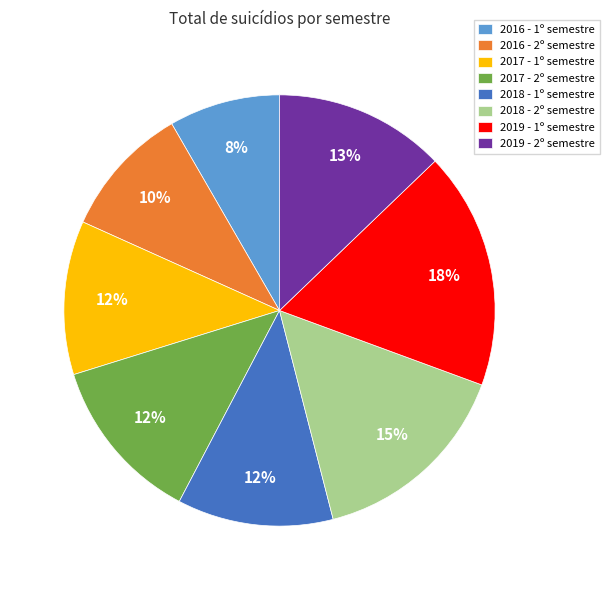

Which has a higher value, 2017 - 1º semestre or 2016 - 1º semestre?

2017 - 1º semestre